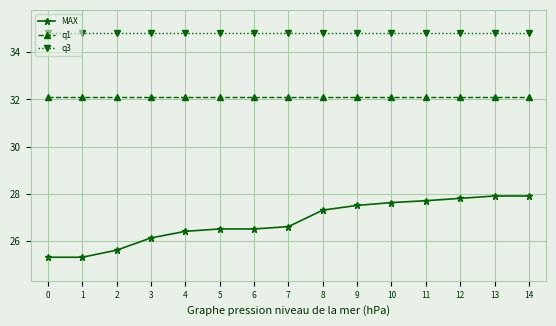

How many values in the MAX series are below 26?

3